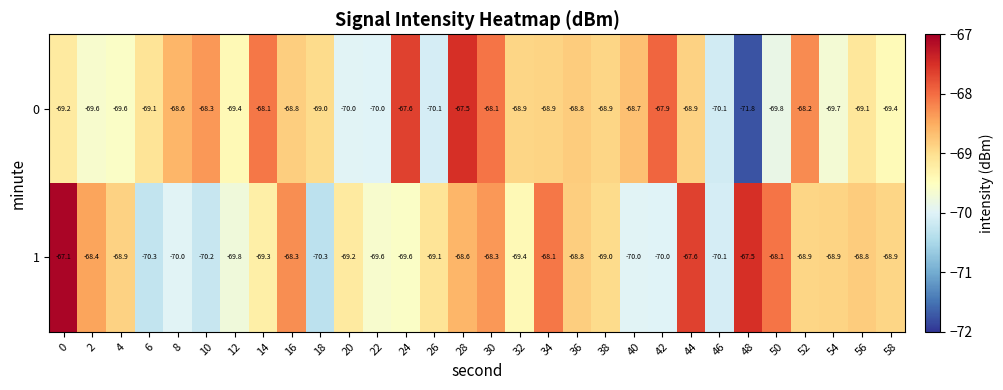

What is the maximum value for 1?

-67.1